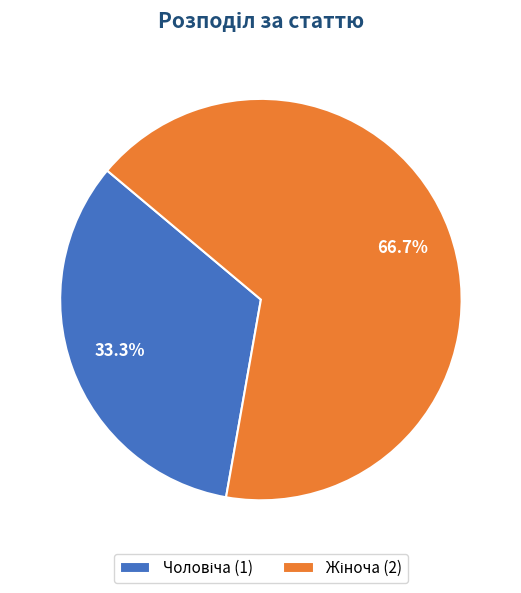

Is there a majority slice in this chart?

Yes